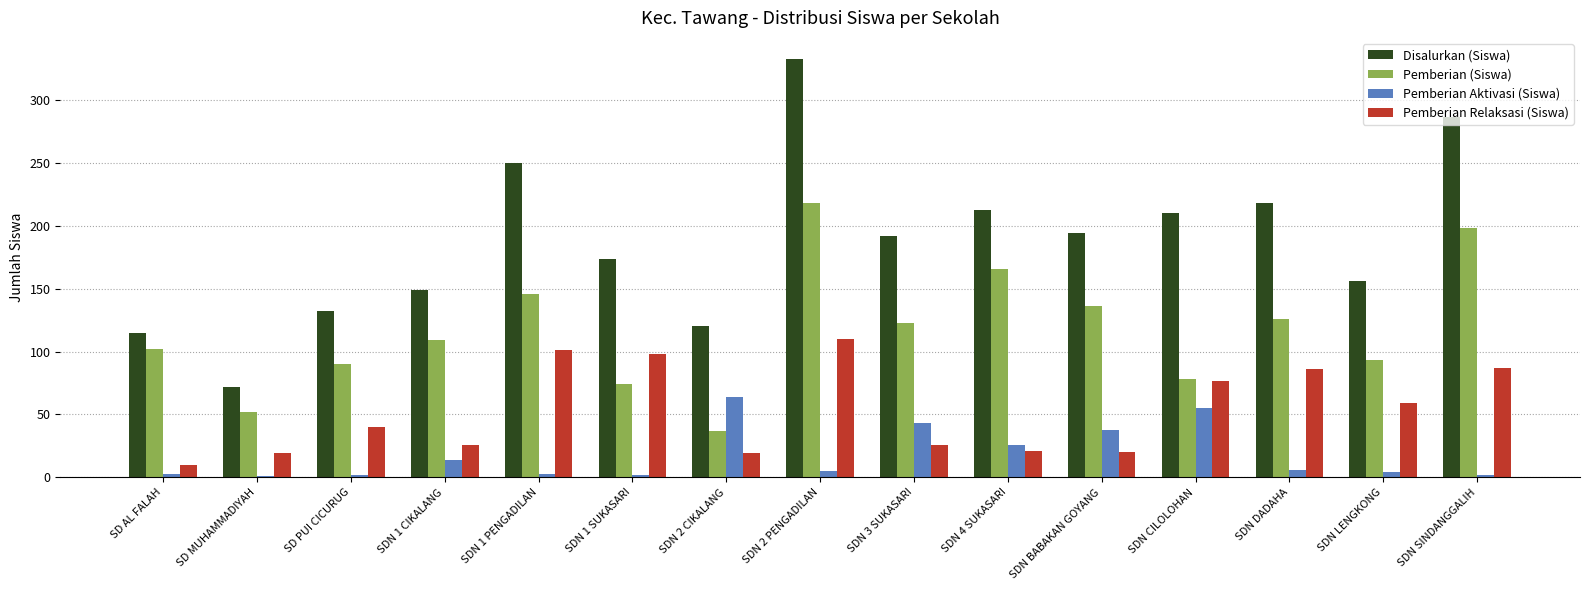

What is the sum of all Pemberian Aktivasi (Siswa) values?

268